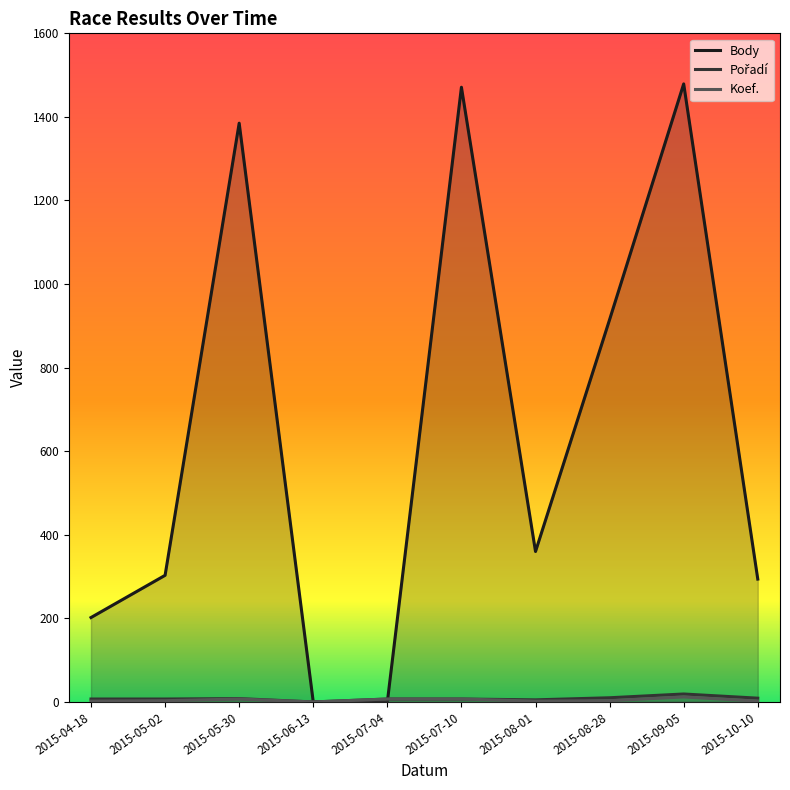

What position from the left is 2015-06-13?

4